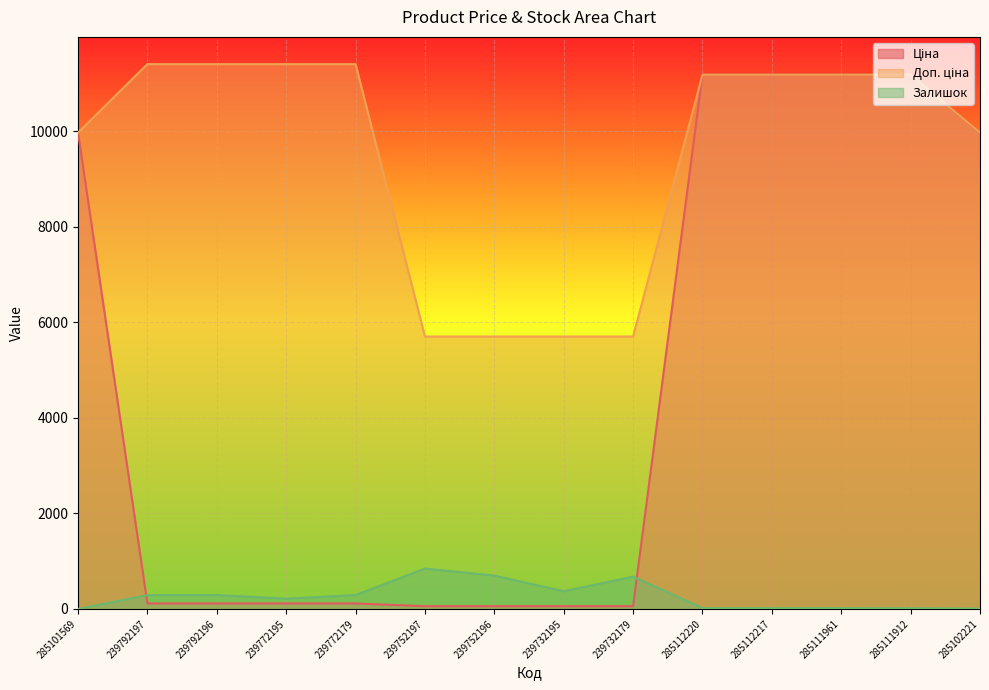

How many values in Залишок are above zero?

13